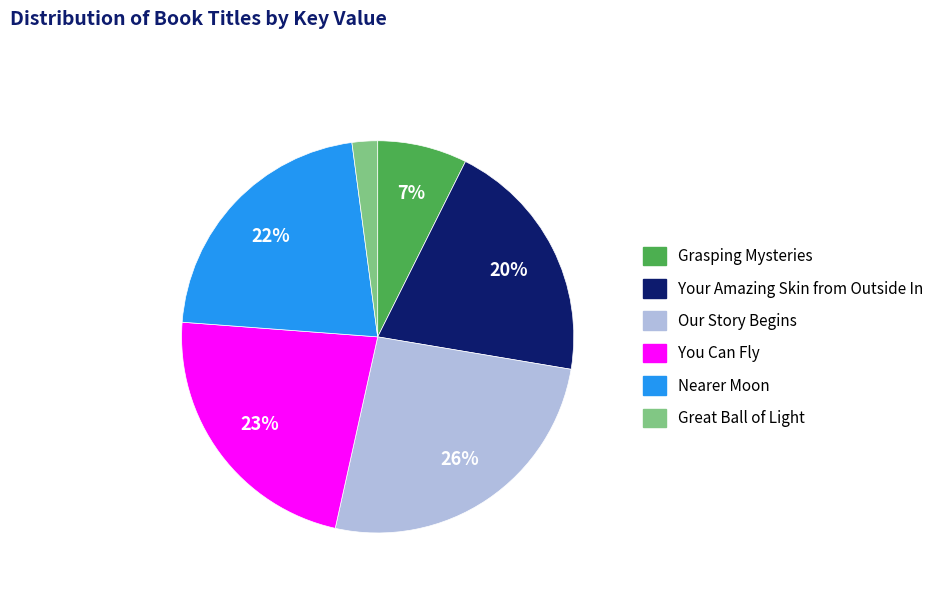

Does Grasping Mysteries represent more than half of the total?

No